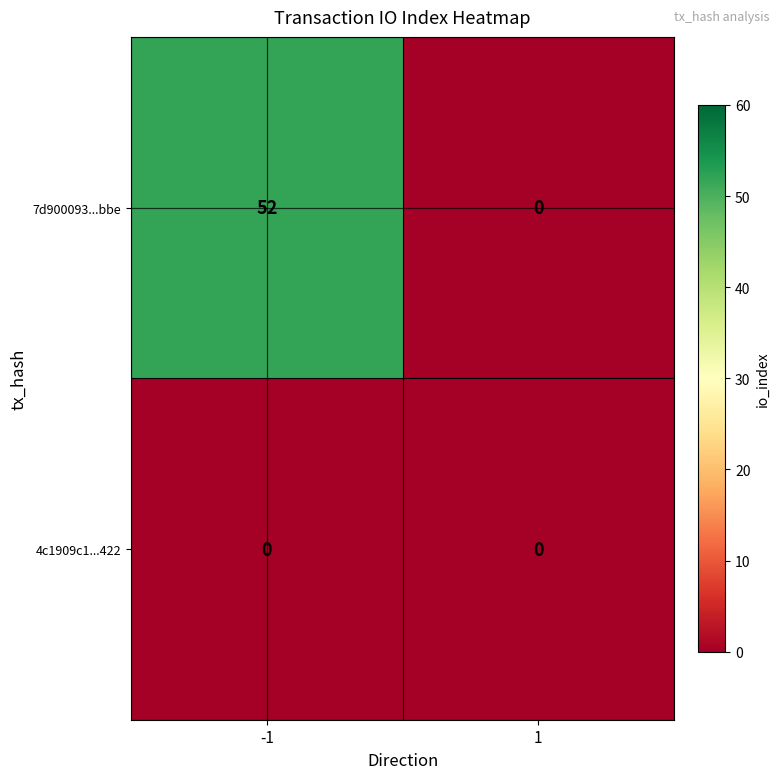

Which series has the largest total across all categories?

7d900093...bbe